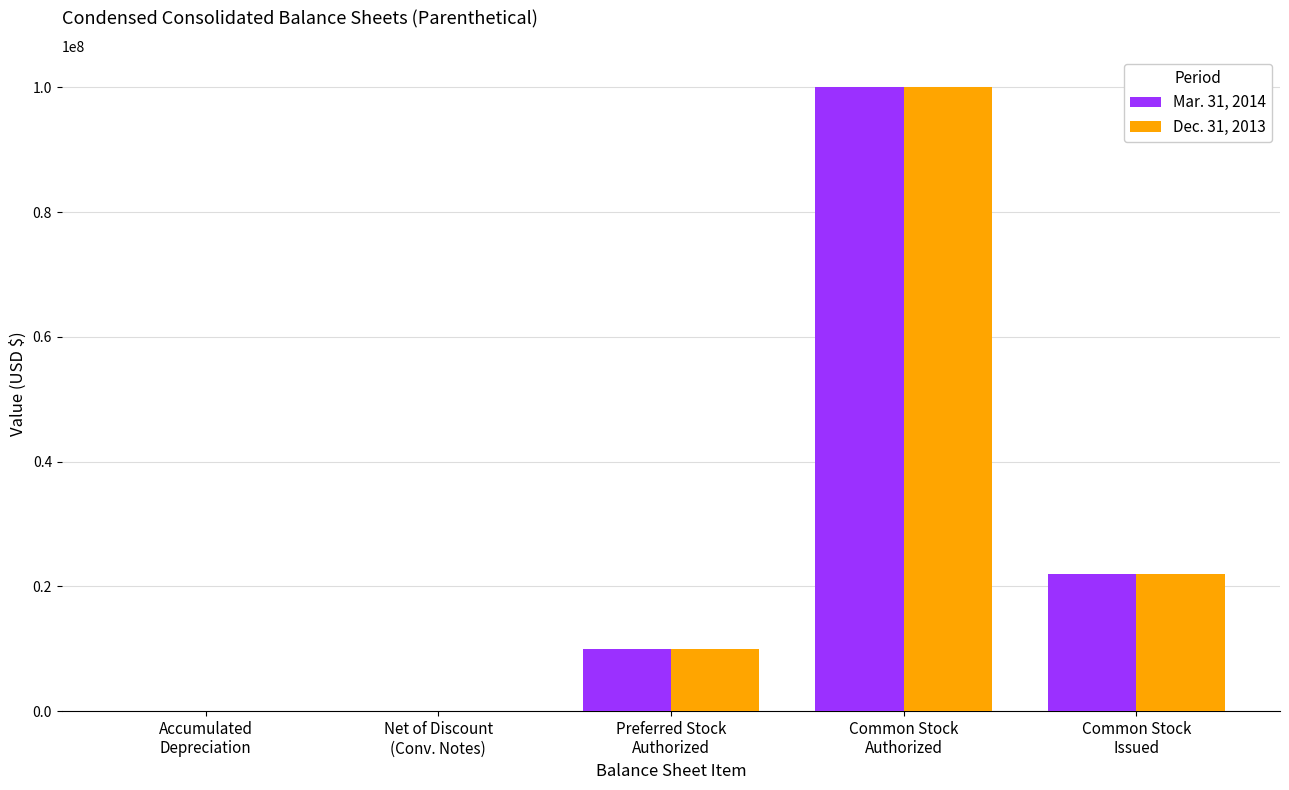

What is the maximum value shown in the chart?

100000000